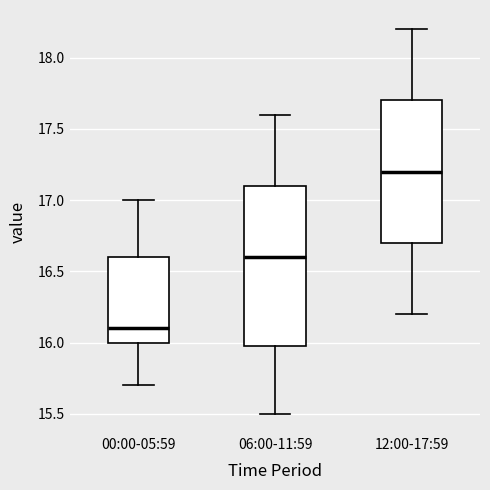

Reading left to right, transcribe this box plot: for each box, give where its median line is, the range the box spans, and where its two whiskers end, as read against the y-axis. The values are not printed on the chart, so give them approximately, as read against the axis.

00:00-05:59: median 16.1, box 16.0 to 16.6, whiskers 15.7 to 17.0
06:00-11:59: median 16.6, box 16.0 to 17.1, whiskers 15.5 to 17.6
12:00-17:59: median 17.2, box 16.7 to 17.7, whiskers 16.2 to 18.2